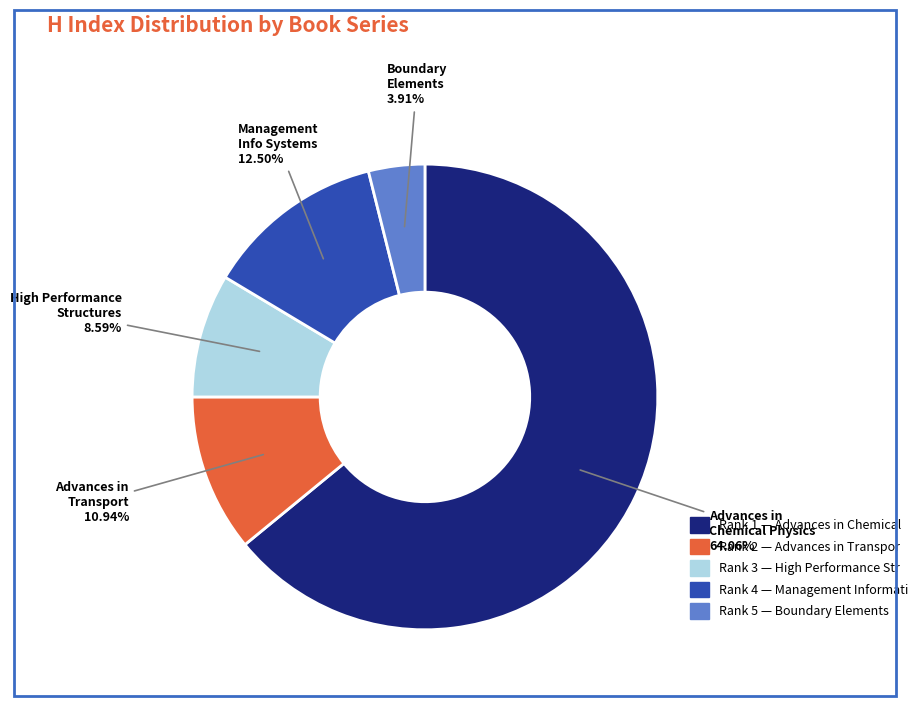

Is there a majority slice in this chart?

Yes